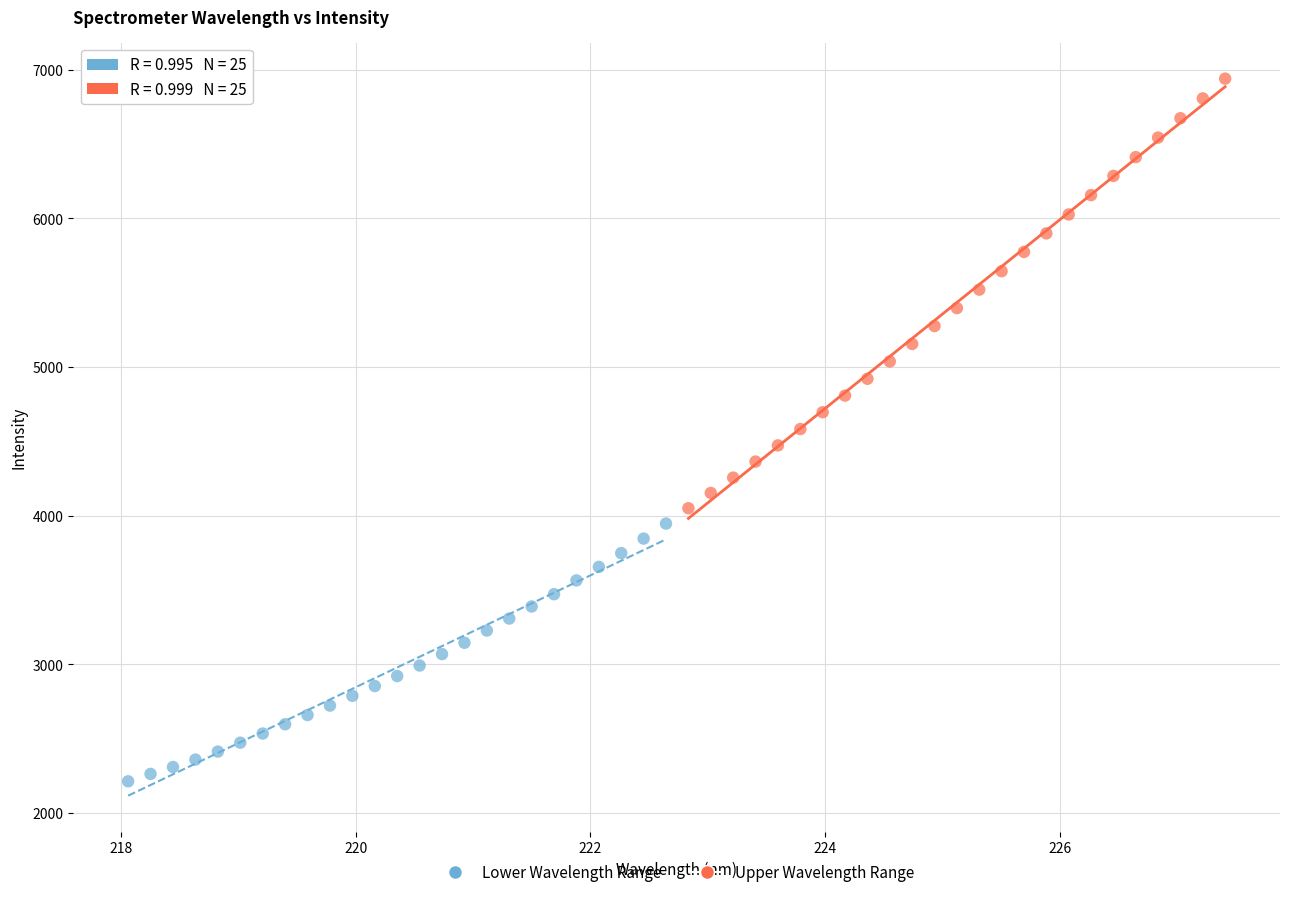

Which series contains the lowest Y value?

Lower Wavelength Range